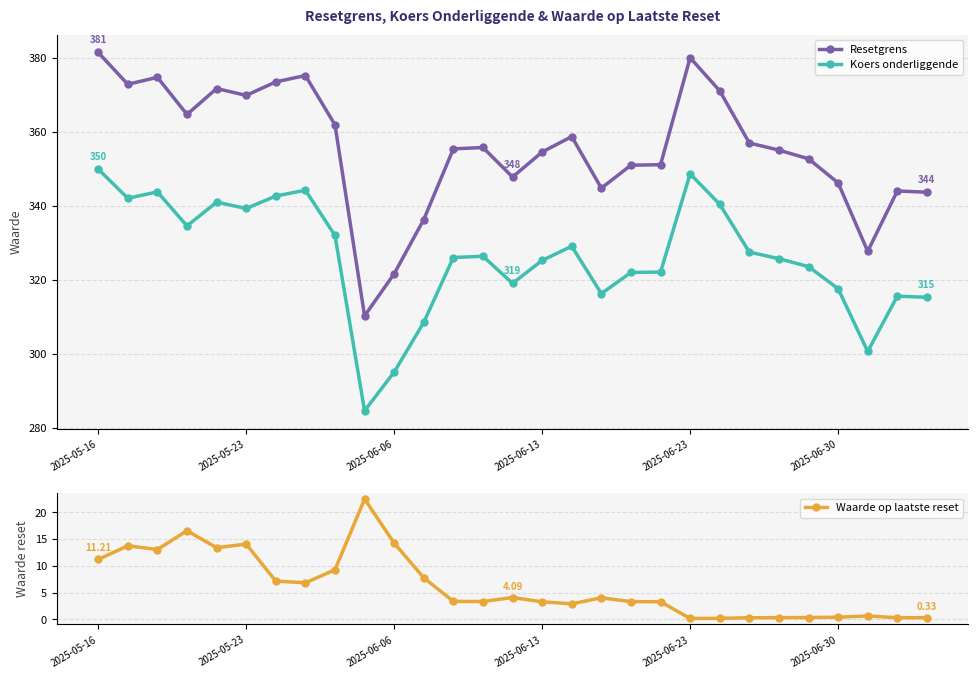

True or false: Resetgrens has more than 0 interior local peaks.

True